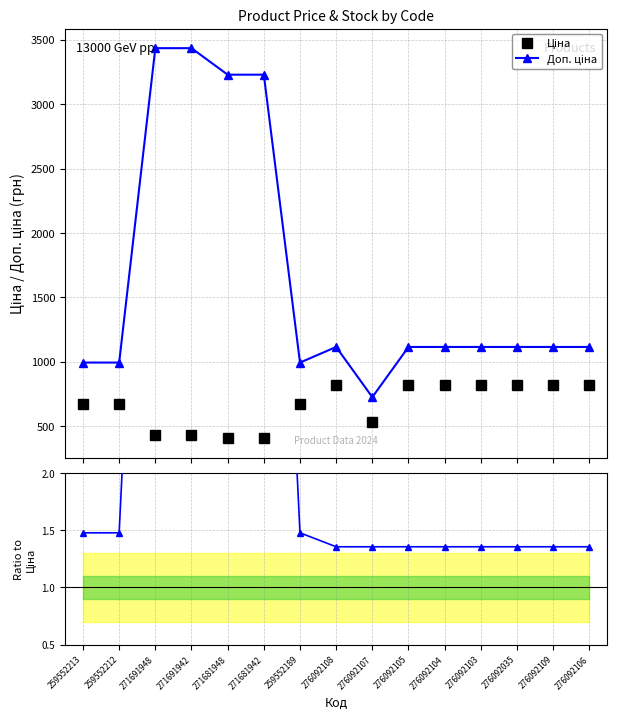

What is the sum of the Ціна values at 259552212 and 259552189?

1344.3